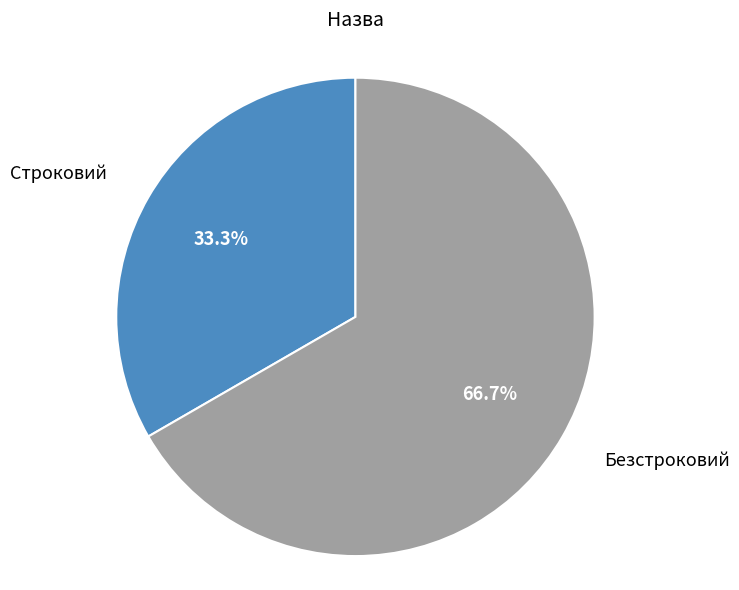

Count the number of slices in the pie.

2